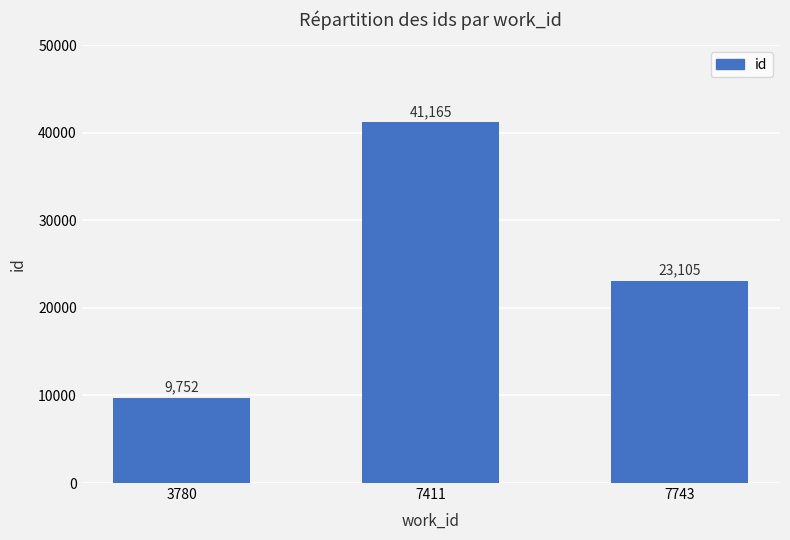

Reading left to right, list all the values displayed in this chart.

9752	41165	23105